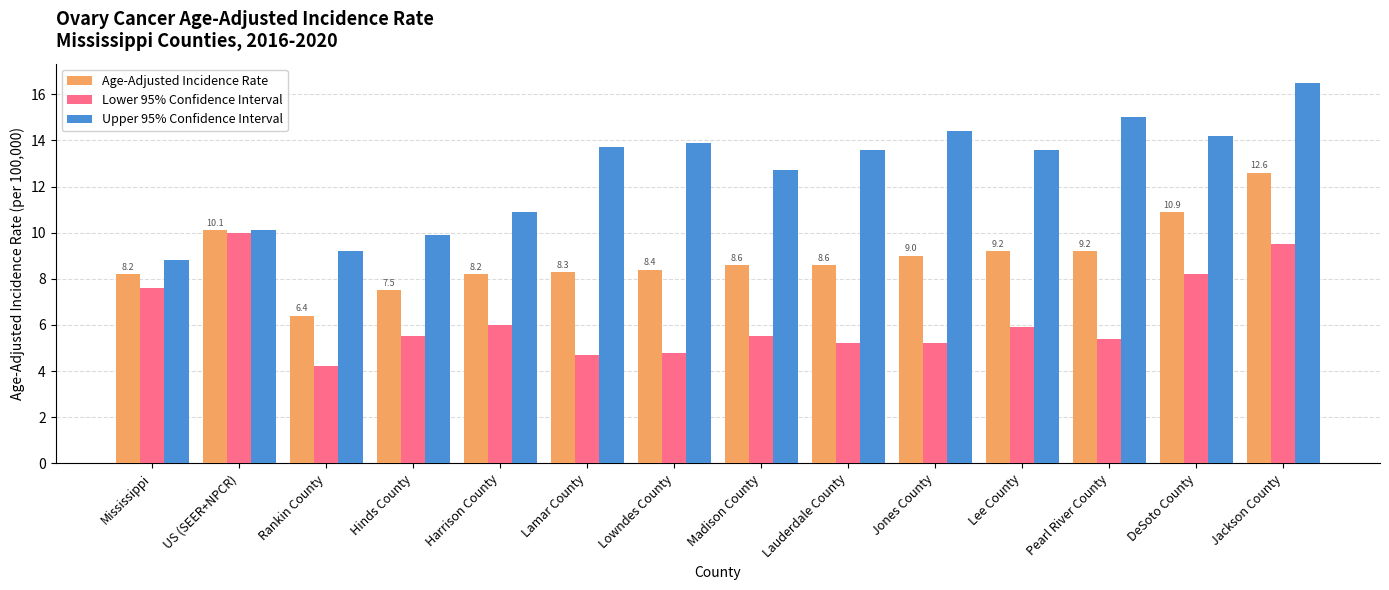

What are all the series names shown in the legend?

Age-Adjusted Incidence Rate, Lower 95% Confidence Interval, Upper 95% Confidence Interval